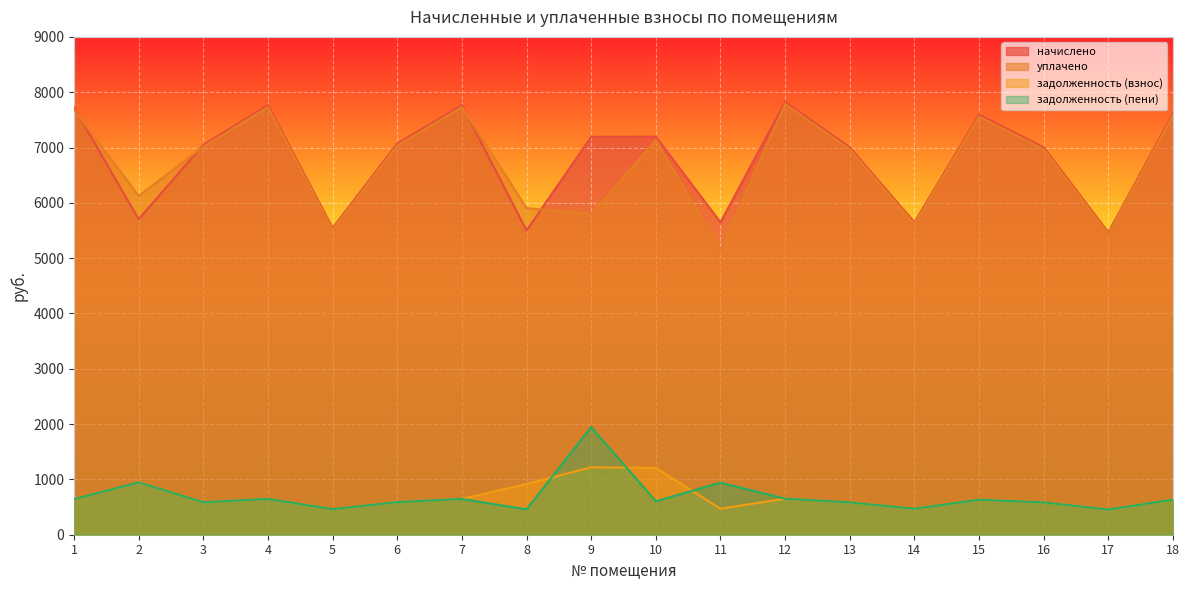

What is the difference between the maximum and second lowest values in the начислено series?

2323.1